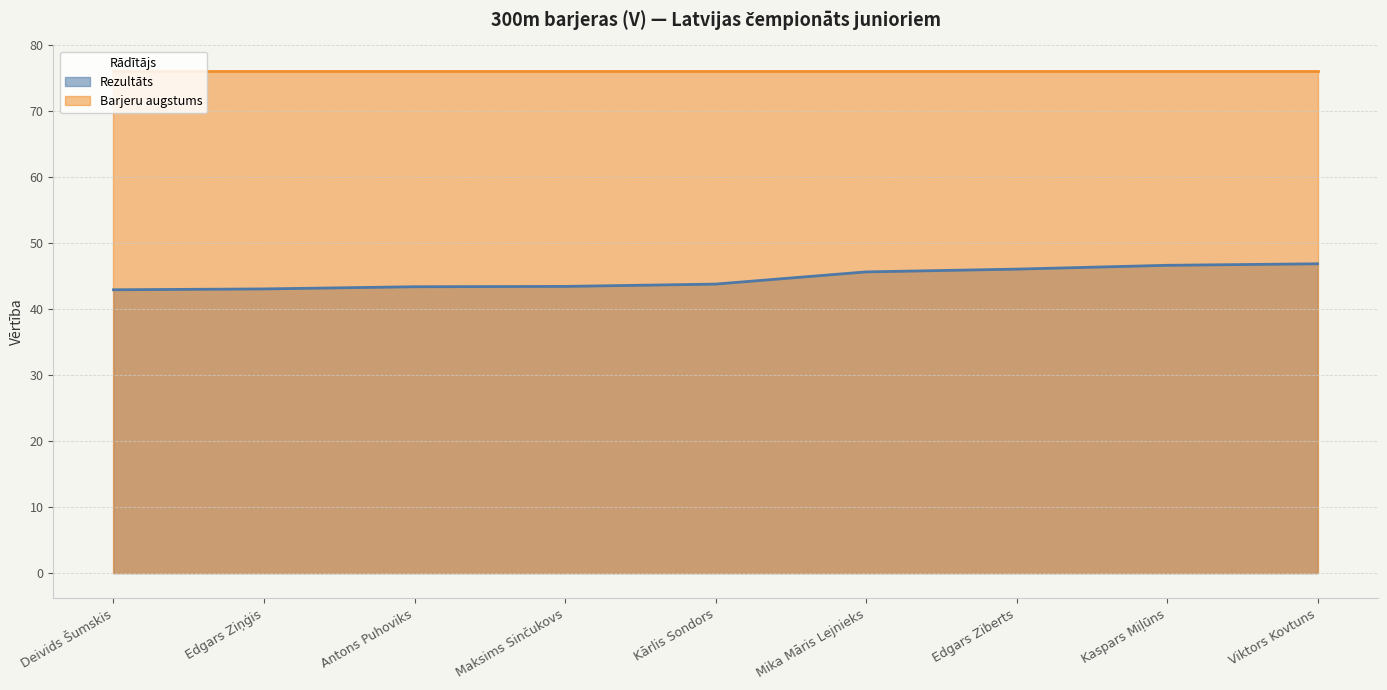

Rank the categories by value from highest to lowest.

Viktors Kovtuns, Kaspars Miļūns, Edgars Ziberts, Mika Māris Lejnieks, Kārlis Sondors, Maksims Sinčukovs, Antons Puhoviks, Edgars Ziņģis, Deivids Šumskis